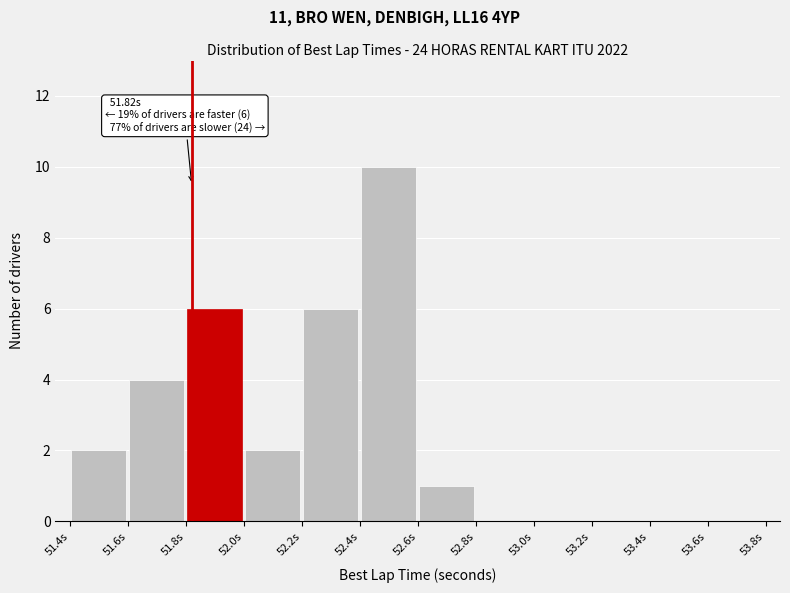

Over which range of the x-axis is the bar tallest?

52.4 to 52.6